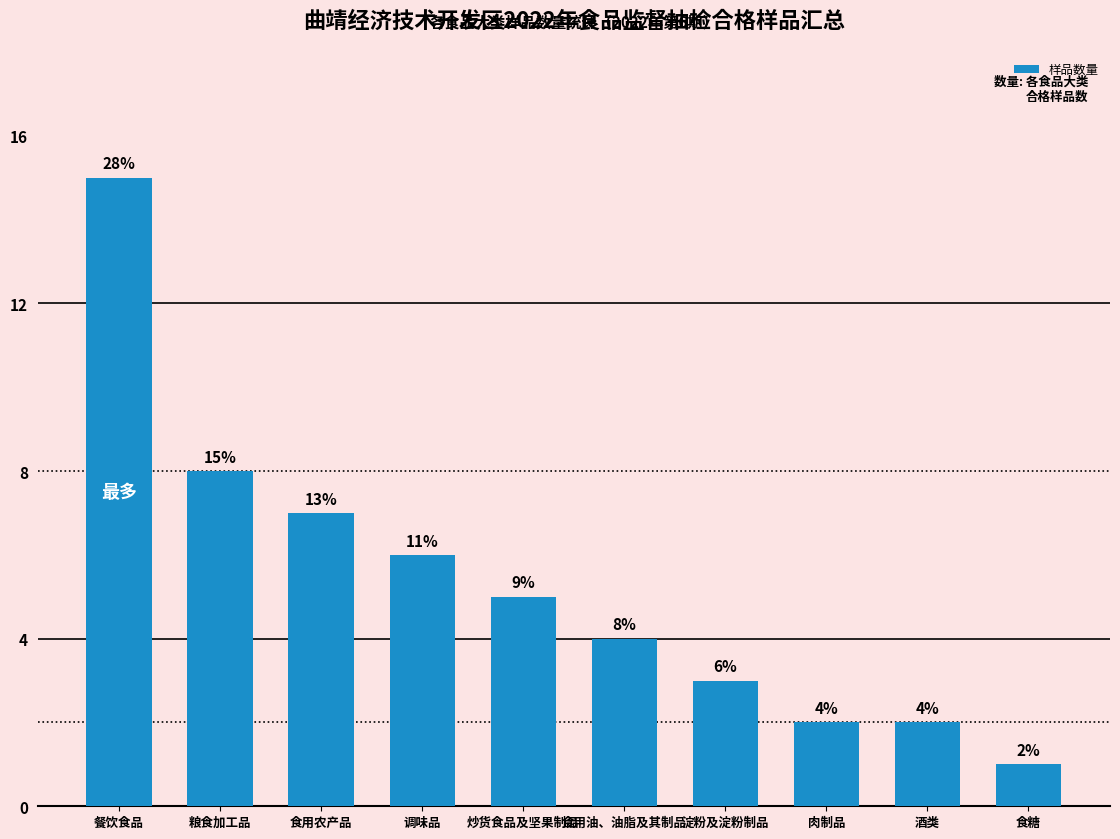

What is the sum of all values?

53